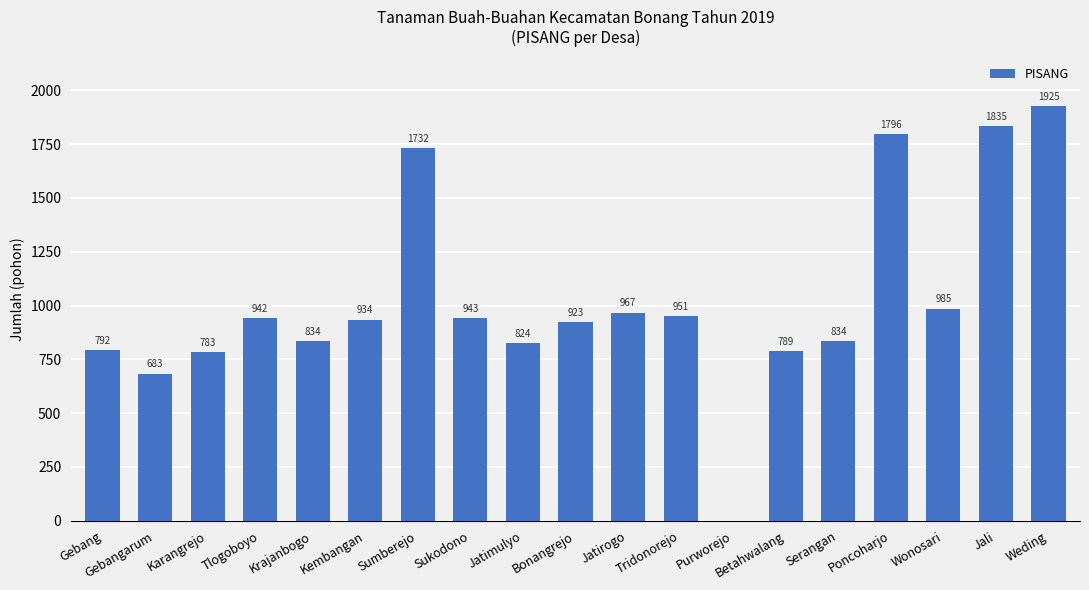

How many series are shown in this chart?

1